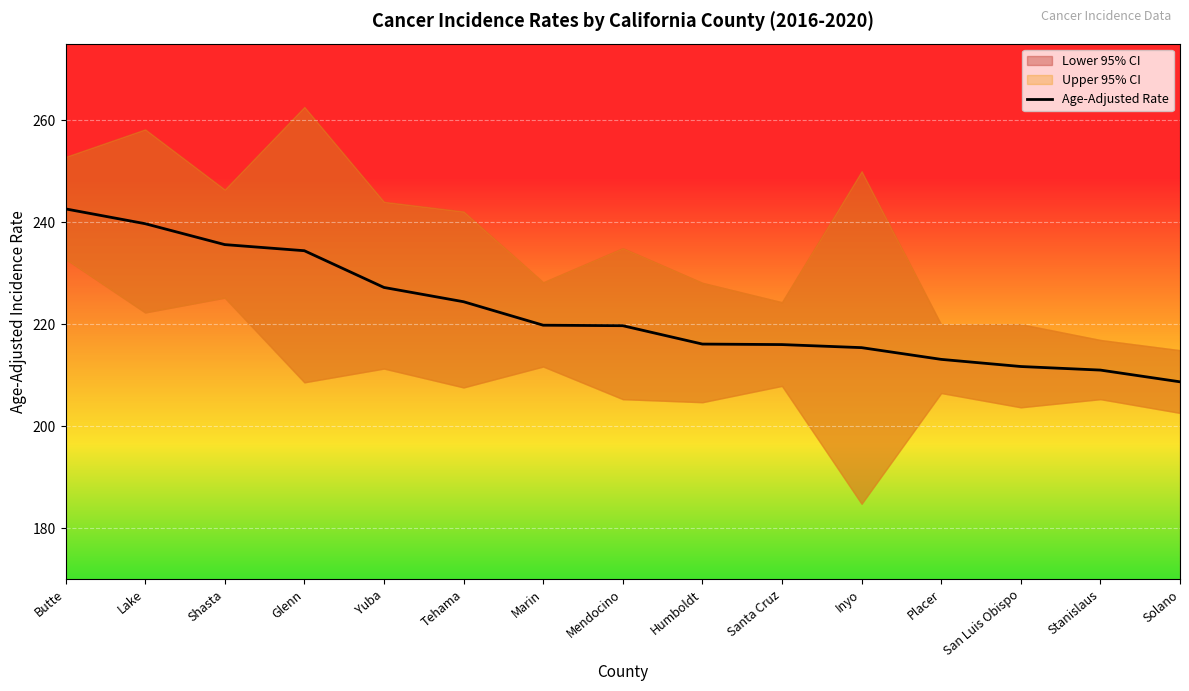

What is the value of the 6th point from the left?

224.4